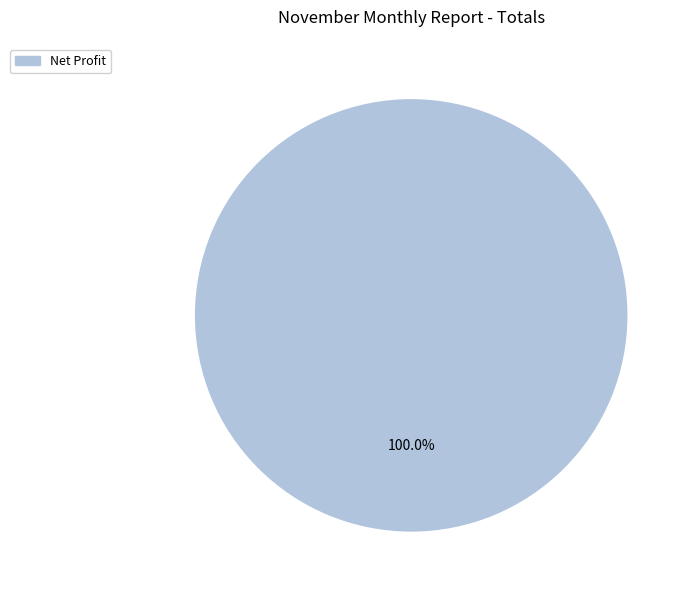

Is there any slice that represents more than half of the pie?

Yes